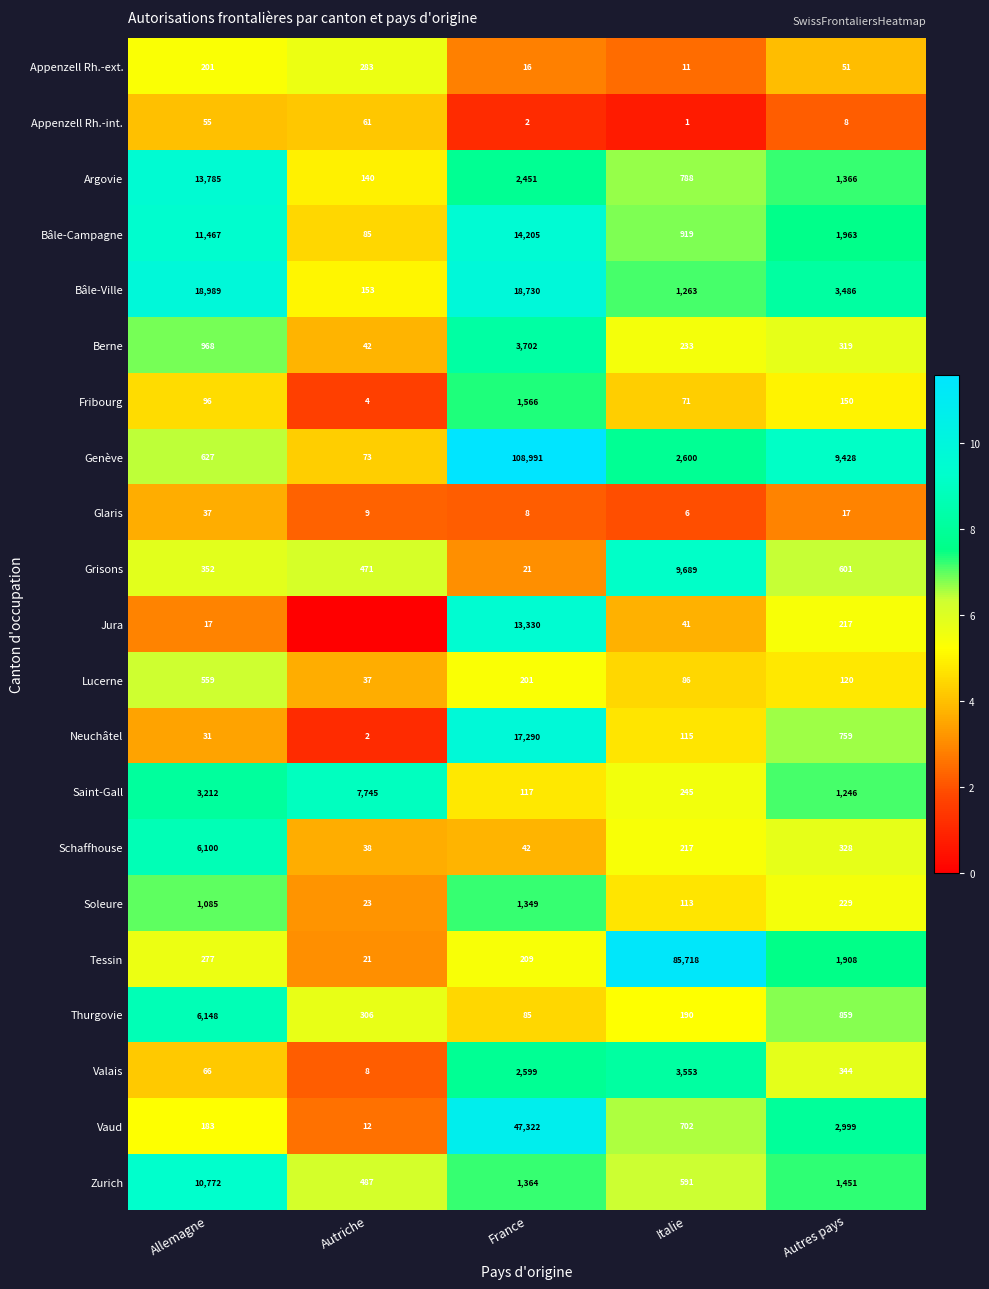

Where is Vaud nearest to the value 23667?

Autres pays